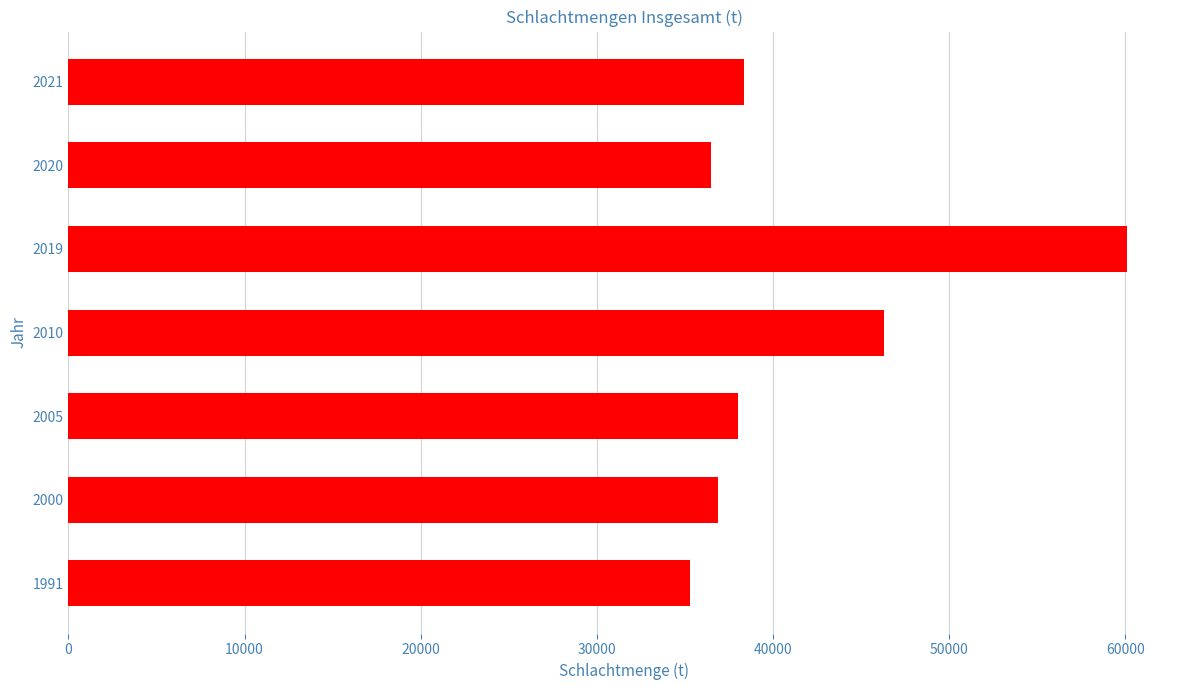

Reading bottom to top, what are all the values shown in this chart?

35285	36857	38038	46290	60109	36505	38382